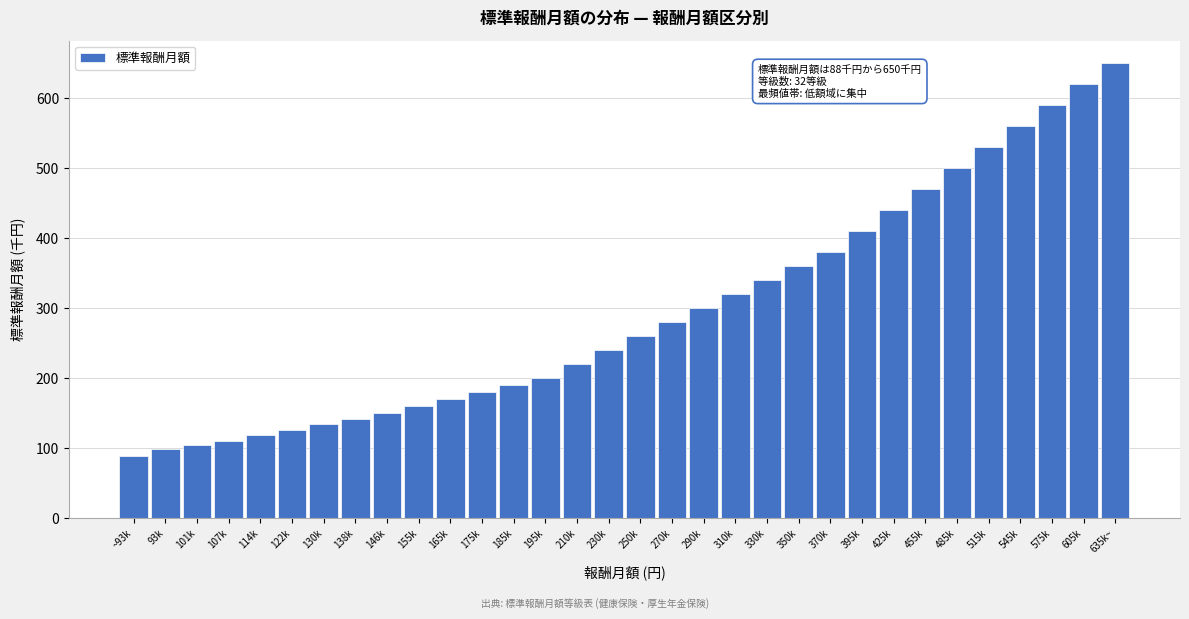

The chart shows a value of 410 at 395k. True or false?

True